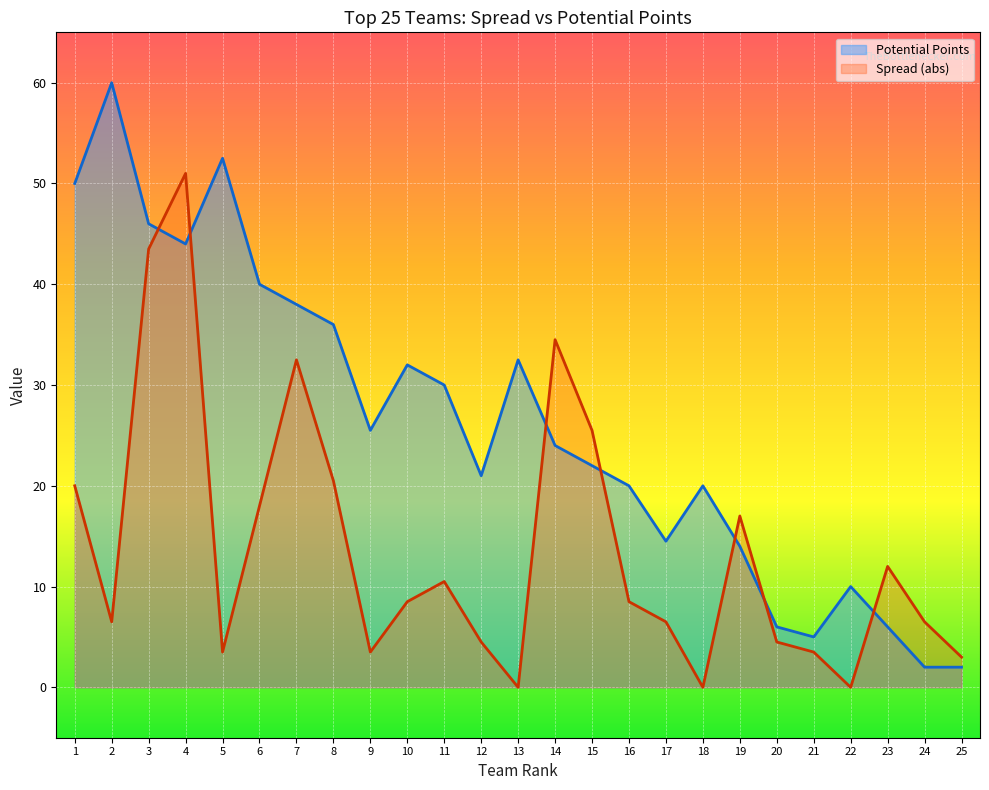

How many points are lower than both their immediate neighbors (excluding endpoints)?

5